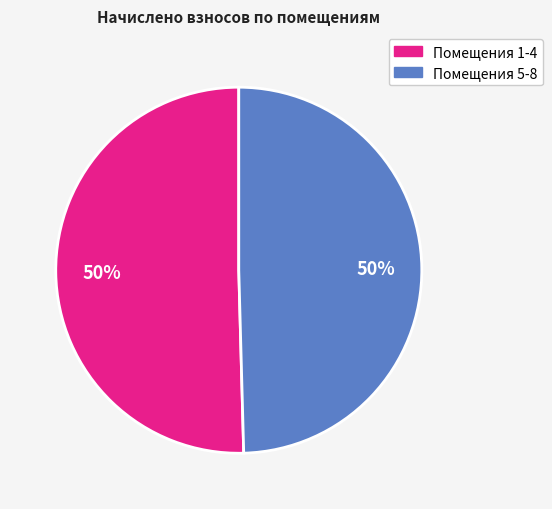

To the nearest percent, what is the average slice percentage?

50%